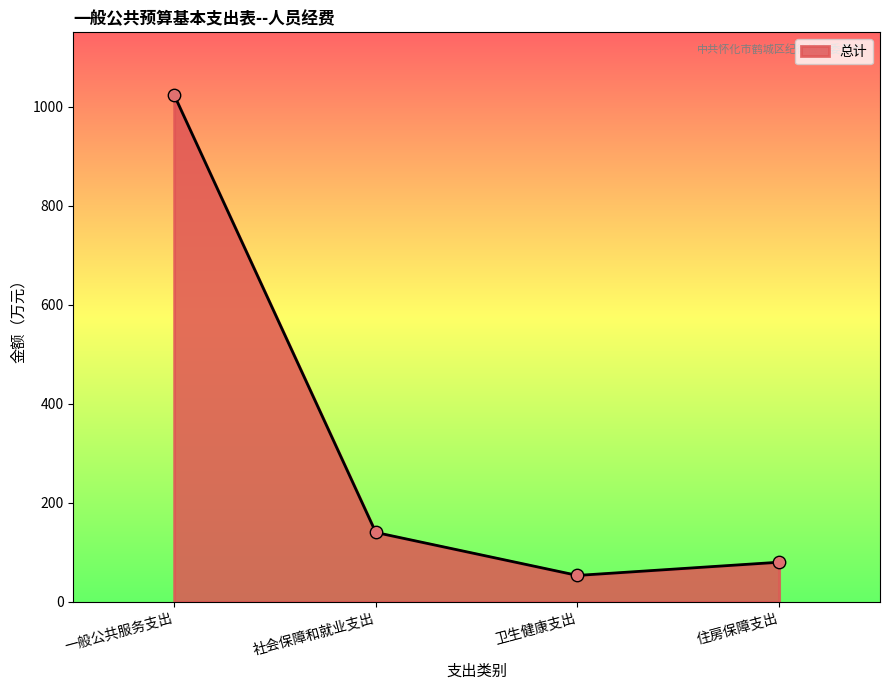

What is the change in value from 卫生健康支出 to 住房保障支出?

+26.7